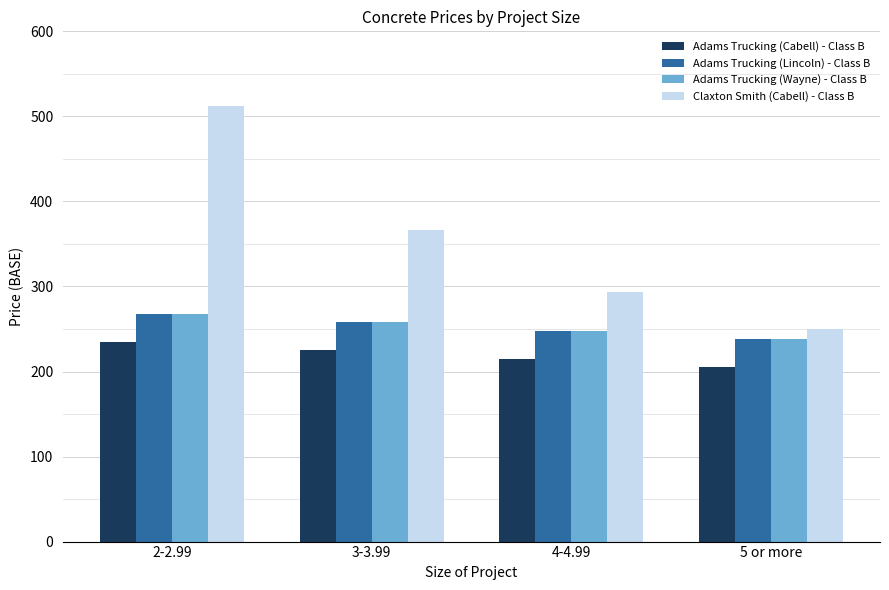

Is it true that Adams Trucking (Wayne) - Class B equals 406.7 at 2-2.99?

False